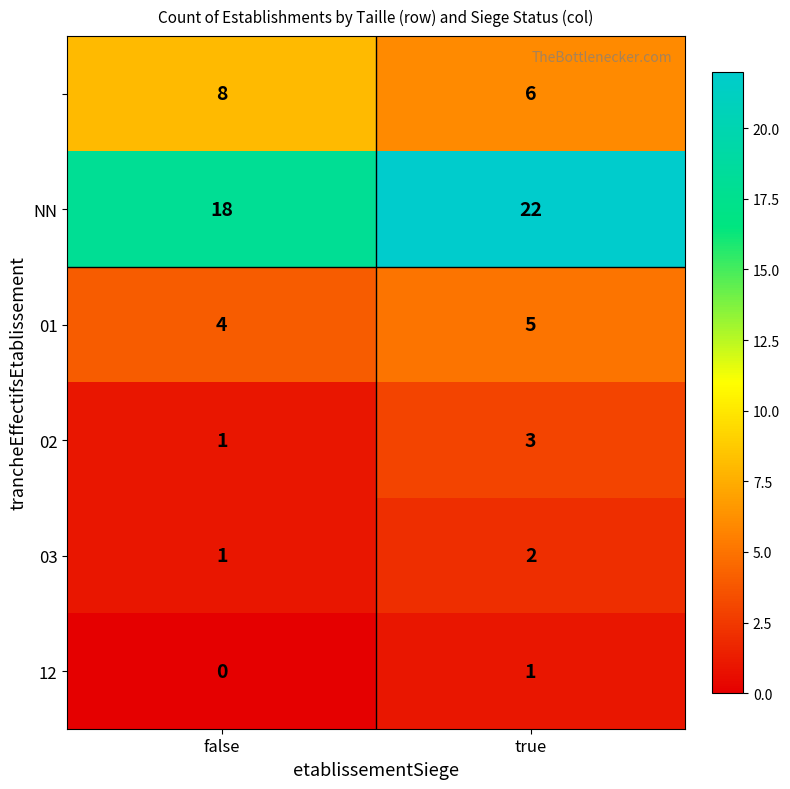

What is the maximum value shown in the chart?

22